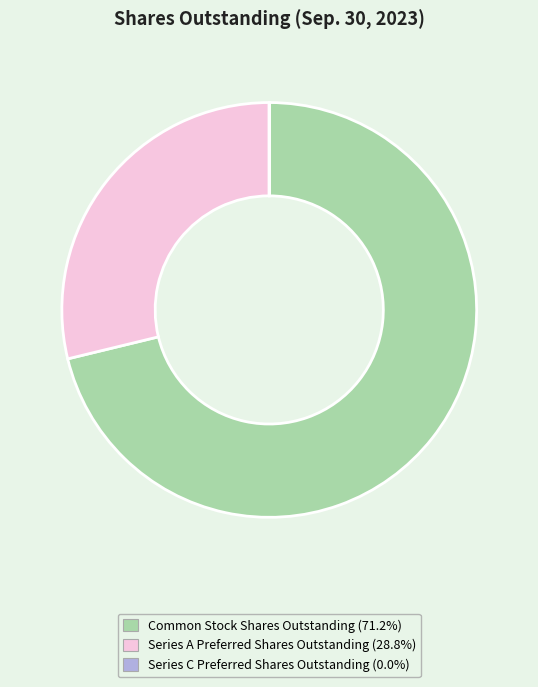

Is there any slice that represents more than half of the pie?

Yes